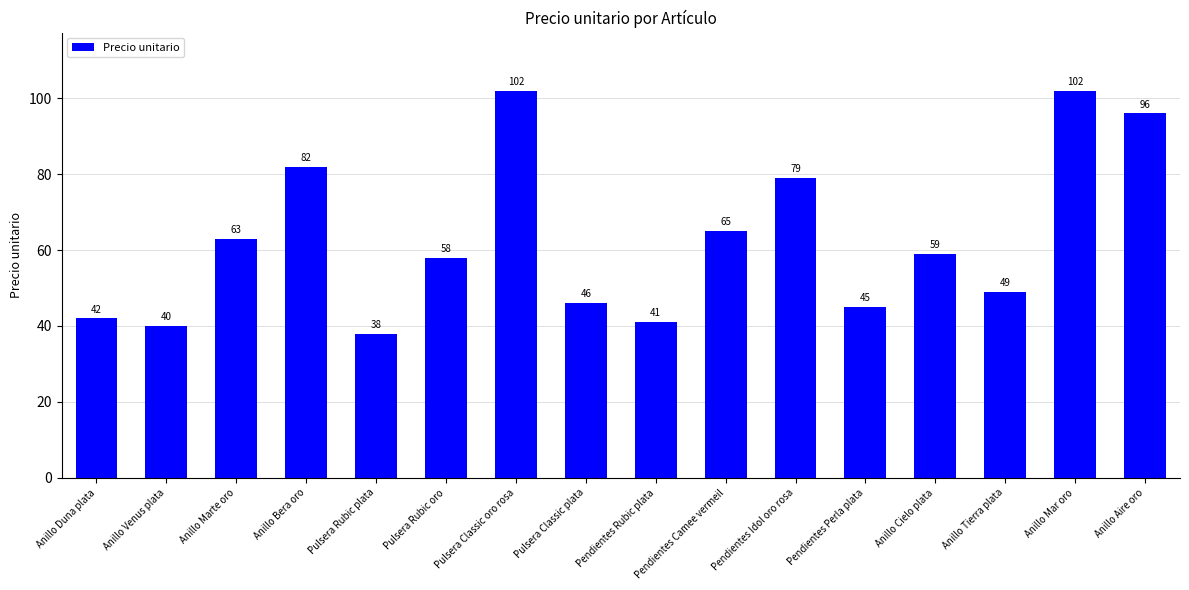

Reading left to right, transcribe all the data shown in this chart.

42	40	63	82	38	58	102	46	41	65	79	45	59	49	102	96